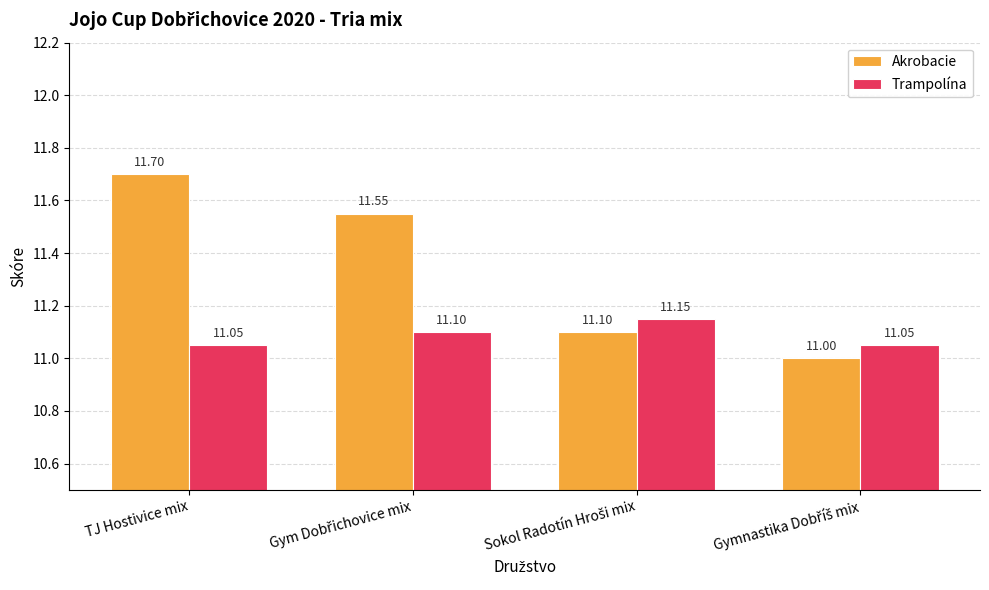

Reading left to right, list all the values displayed in this chart.

Akrobacie: 11.7	11.6	11.1	11.0
Trampolína: 11.1	11.1	11.2	11.1